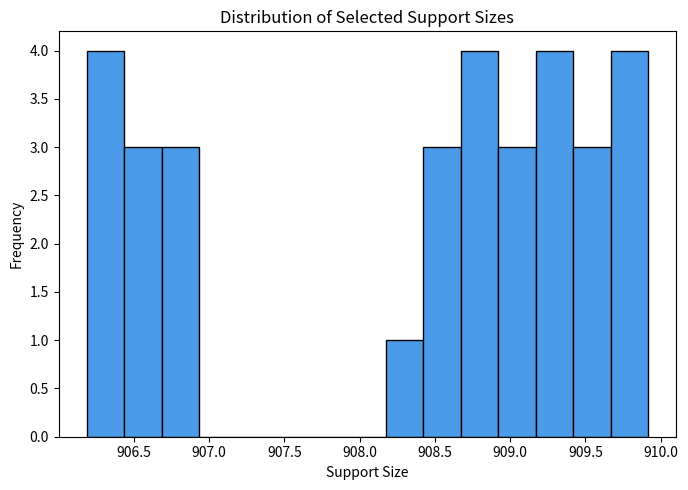

Reading left to right, list every bar in this chart as the range it spans on the x-axis followed by its height. Neither the bar edges nor the heights are printed on the chart, so give them approximately, as read against the axes.

906.20 to 906.45: 4
906.45 to 906.70: 3
906.70 to 906.95: 3
906.95 to 907.20: 0
907.20 to 907.45: 0
907.45 to 907.70: 0
907.70 to 907.95: 0
907.95 to 908.20: 0
908.20 to 908.40: 1
908.40 to 908.65: 3
908.65 to 908.90: 4
908.90 to 909.15: 3
909.15 to 909.40: 4
909.40 to 909.65: 3
909.65 to 909.90: 4